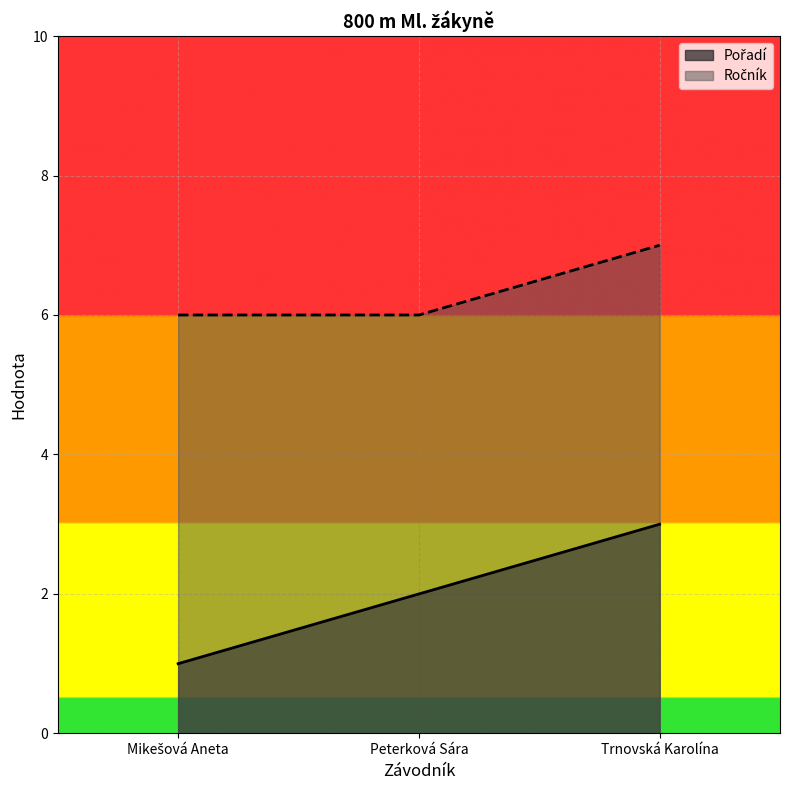

Reading left to right, transcribe all the data shown in this chart.

Pořadí: 1	2	3
Ročník: 6	6	7